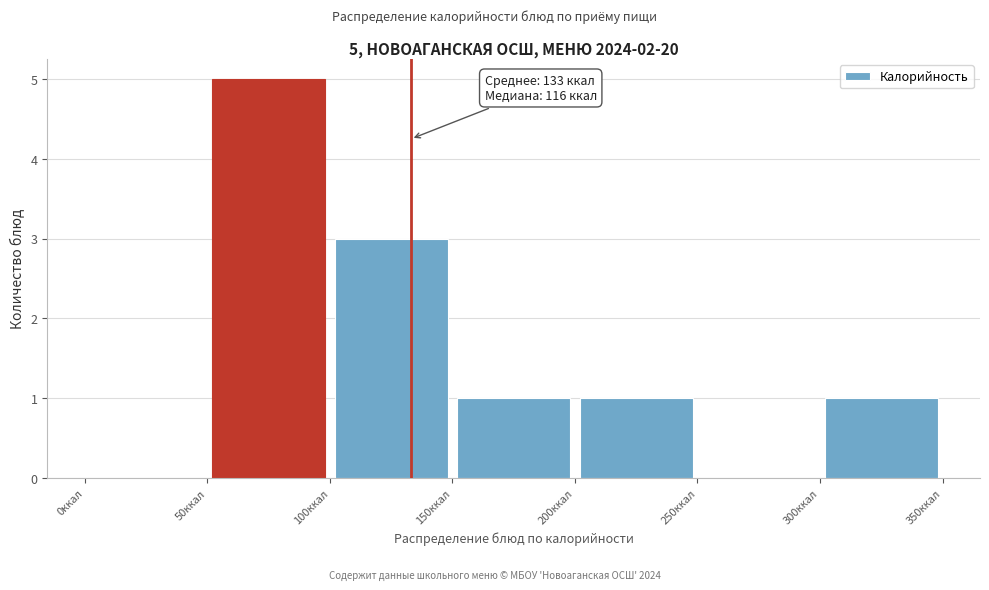

Which range on the x-axis has the tallest bar?

50 to 100